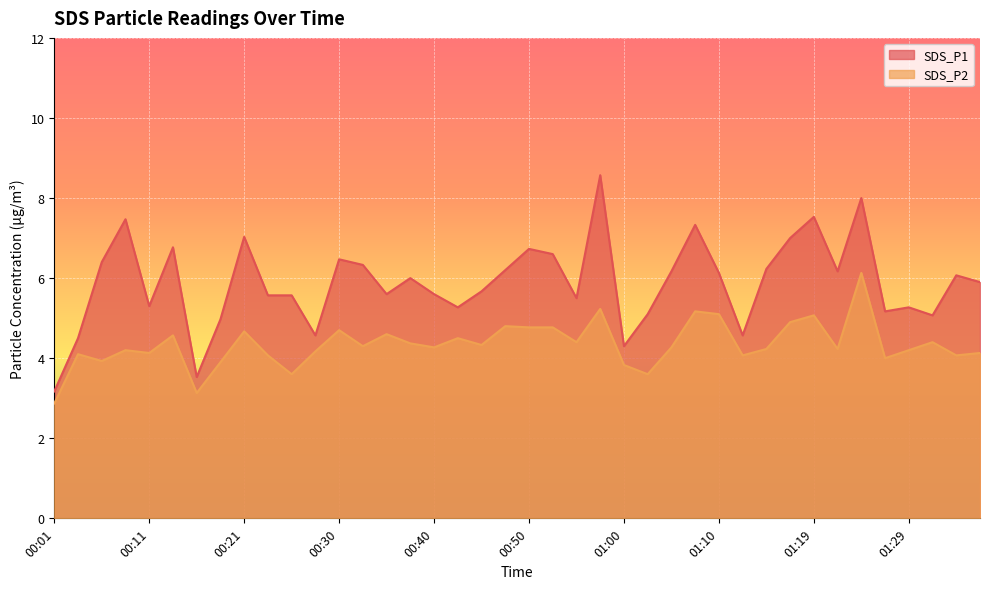

What is the value of the SDS_P2 point at the 31st from the left?

4.2